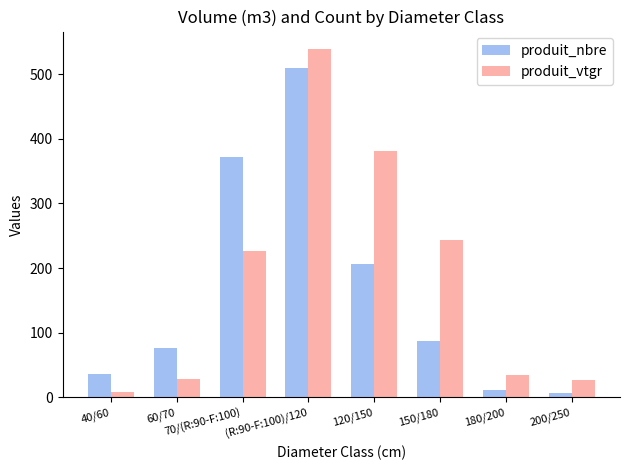

Rank the series by their average value, from lowest to highest.

produit_nbre, produit_vtgr